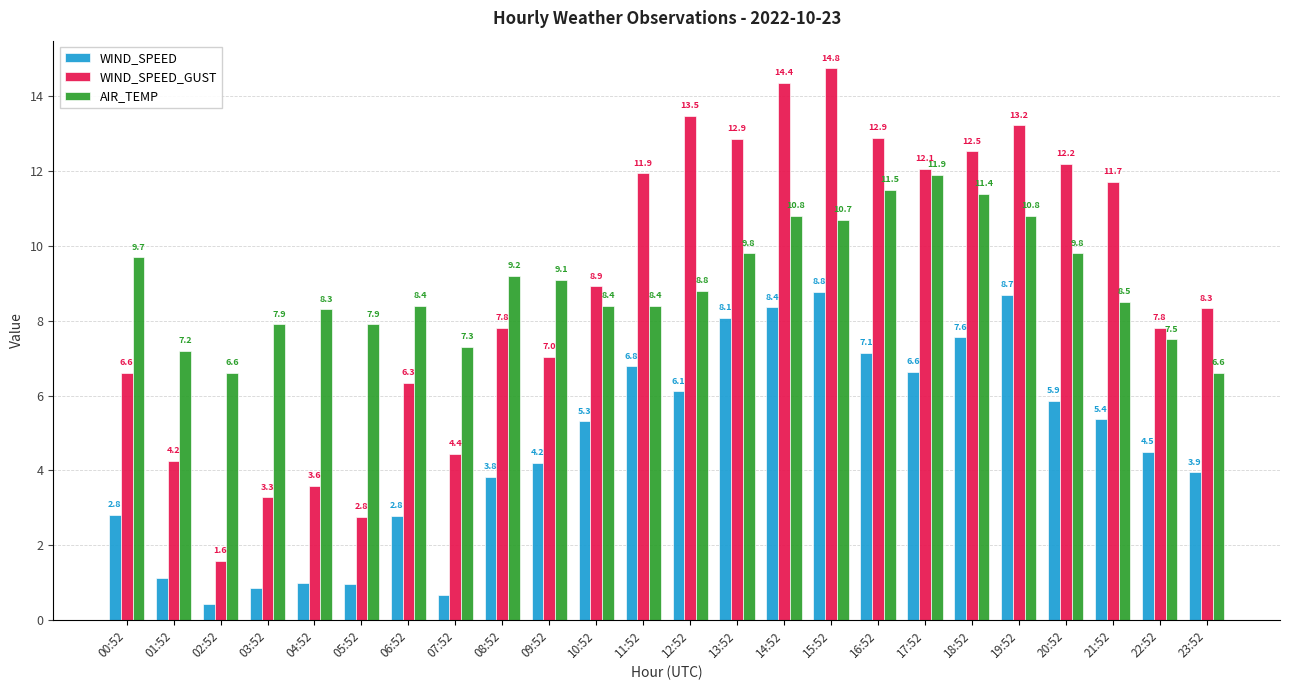

At which label is WIND_SPEED closest to 4?

23:52